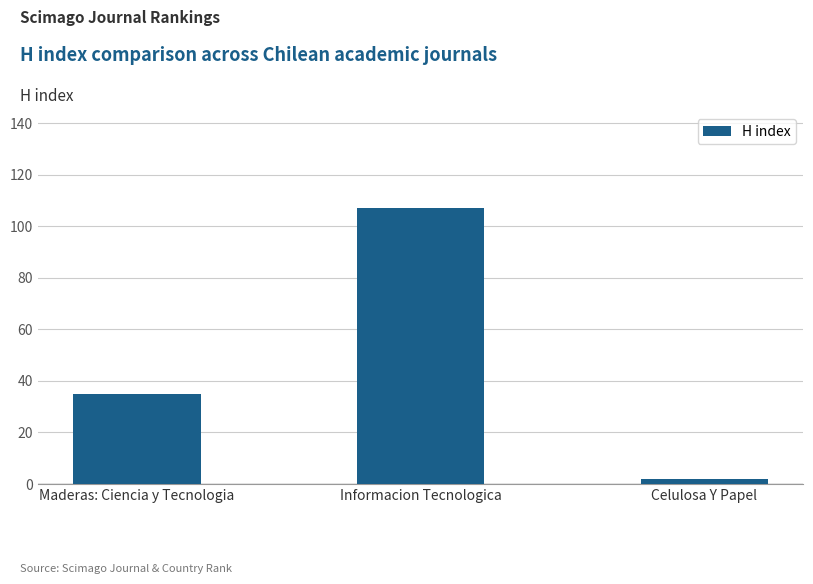

Reading left to right, list all the values displayed in this chart.

Maderas: Ciencia y Tecnologia=35	Informacion Tecnologica=107	Celulosa Y Papel=2